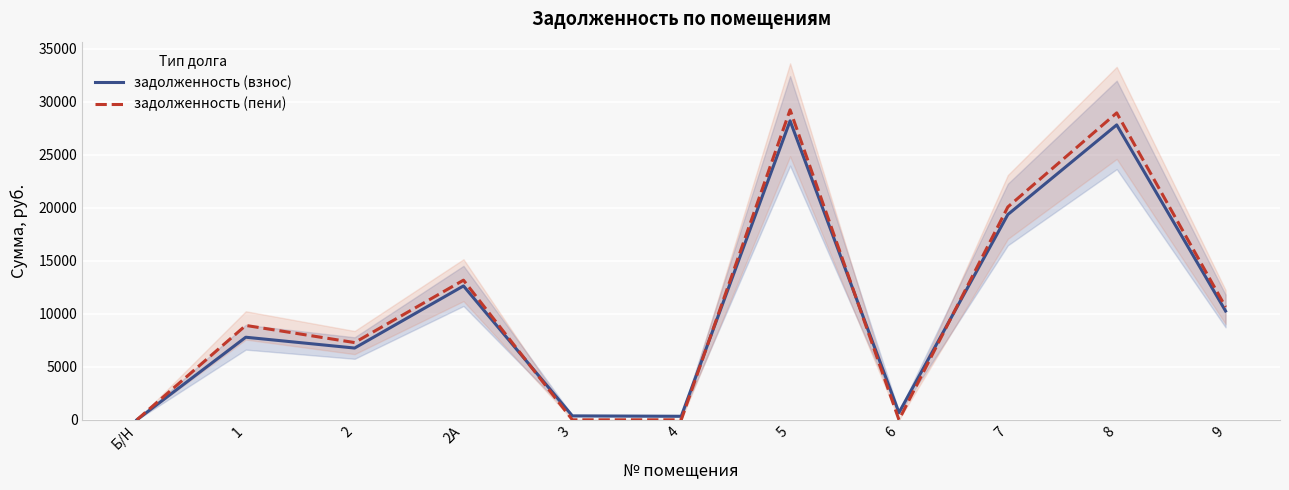

What position from the left is Б/Н?

1